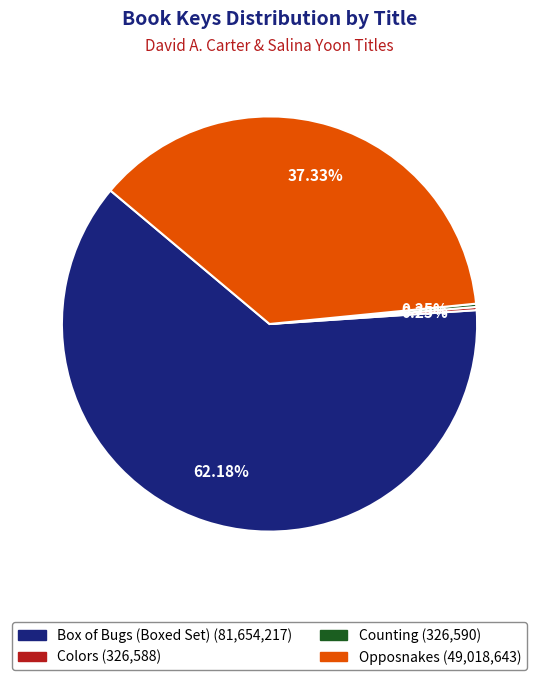

Which category has the biggest portion of the pie?

Box of Bugs (Boxed Set)